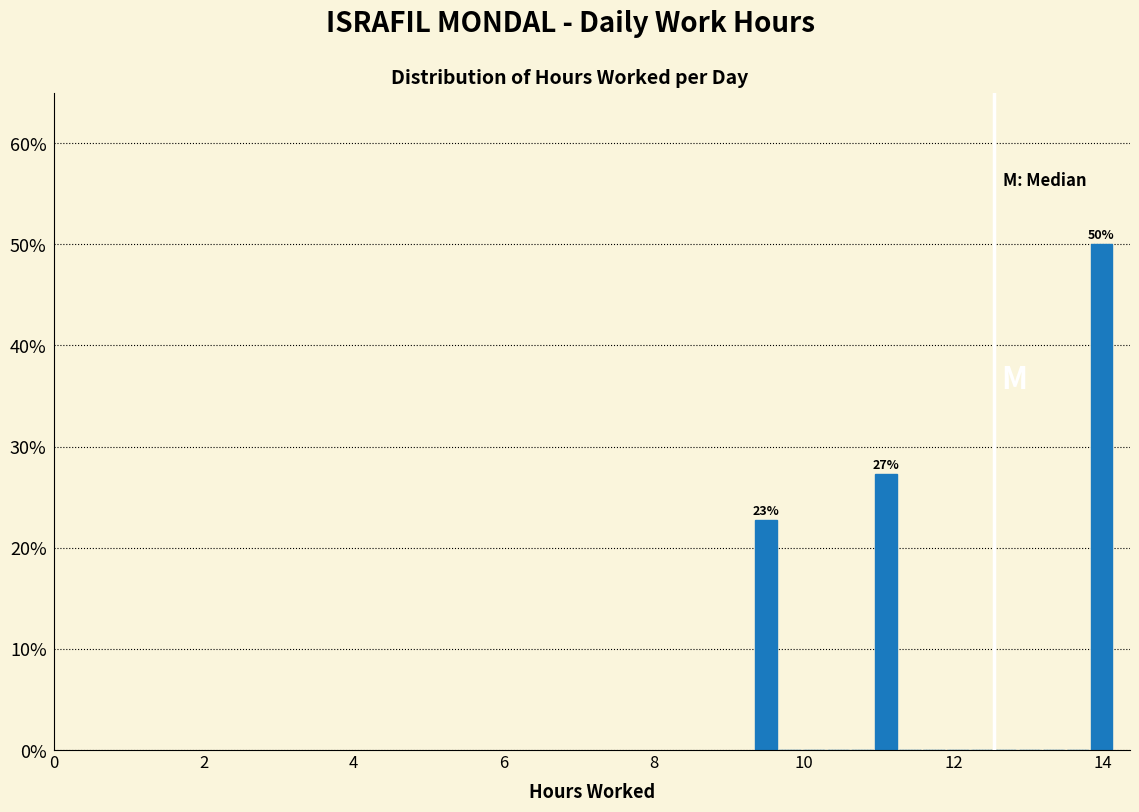

Read against the x-axis, roughly where is the centre of the tallest bar?

14.0